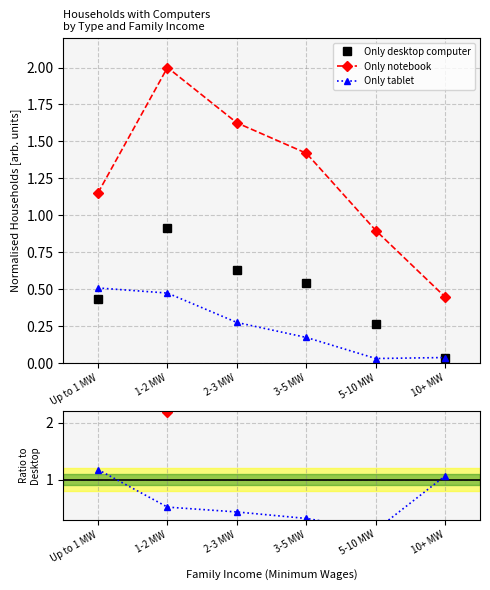

Which series has the largest range (max minus min)?

Notebook / Desktop